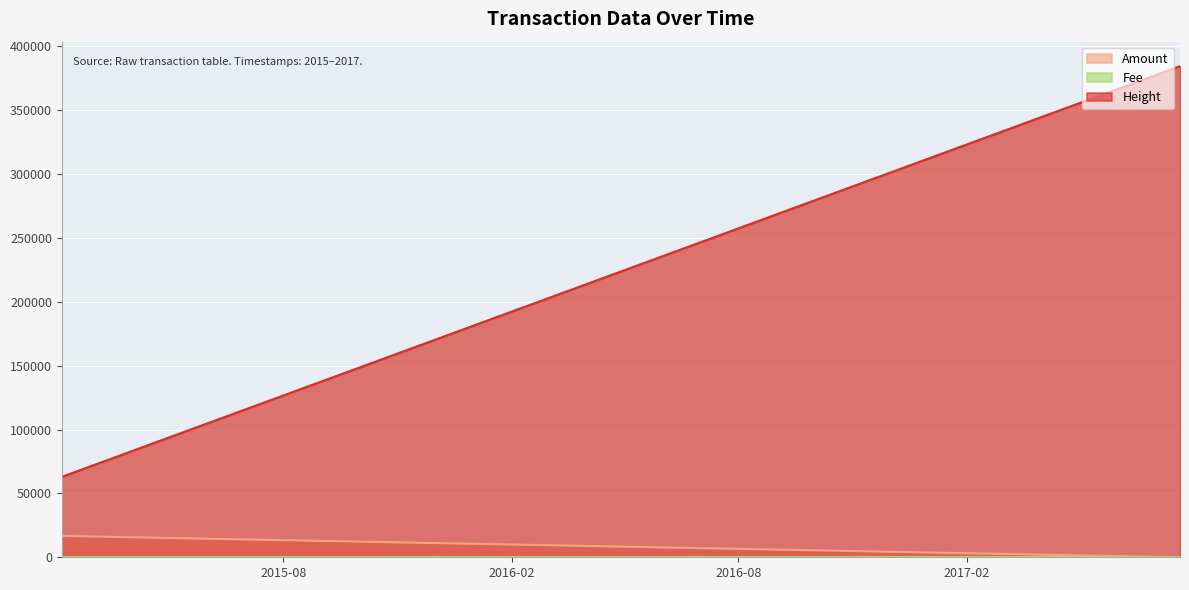

Is the value of Amount at 2017-07-20 17:53:37 greater than the value of Height at 2017-07-22 13:04:42?

No